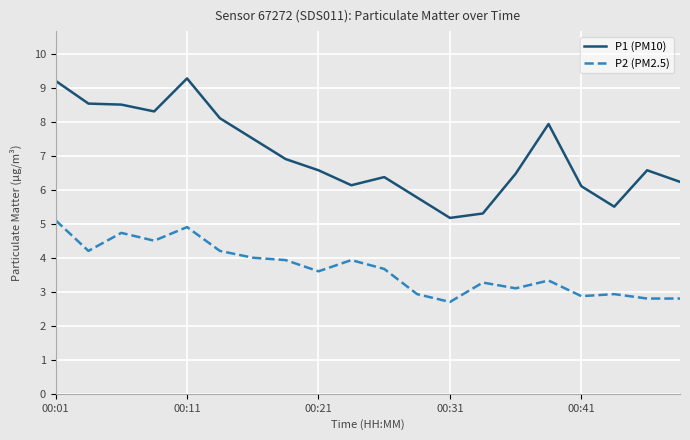

Which series has the largest total across all categories?

P1 (PM10)